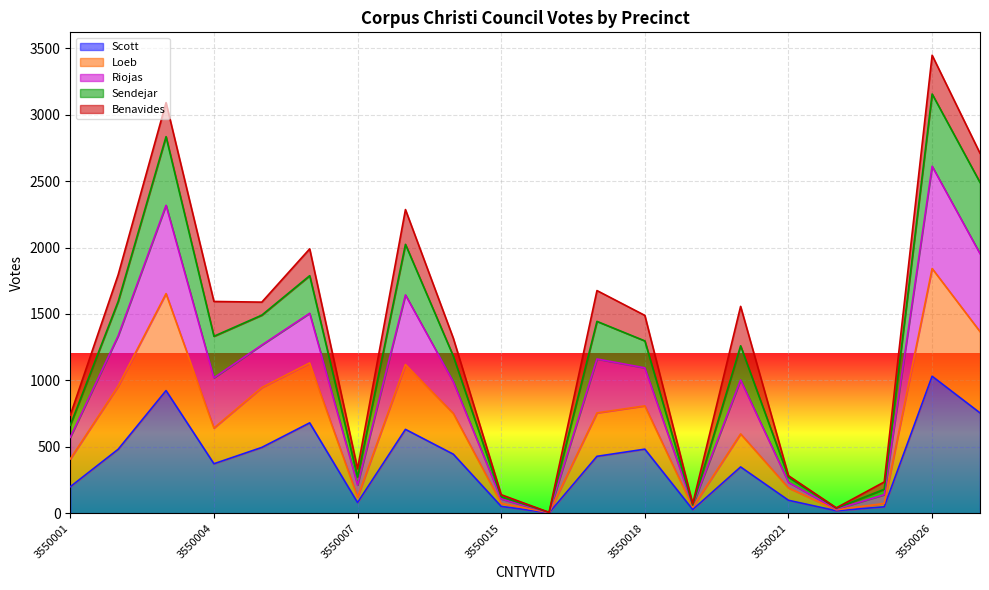

The Scott series shows 18 at 3550023. True or false?

True